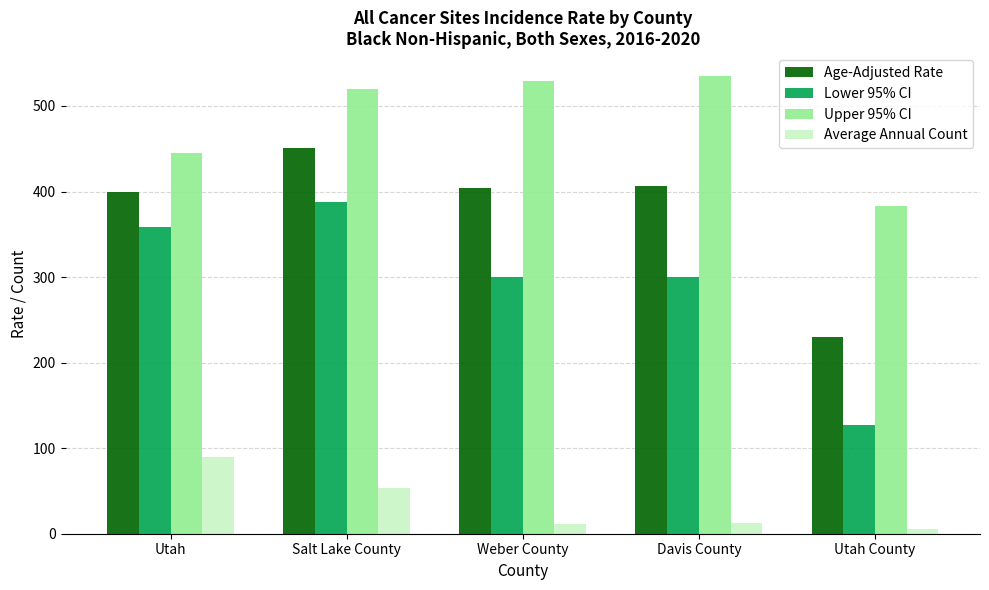

Rank the series by their maximum value, from lowest to highest.

Average Annual Count, Lower 95% CI, Age-Adjusted Rate, Upper 95% CI